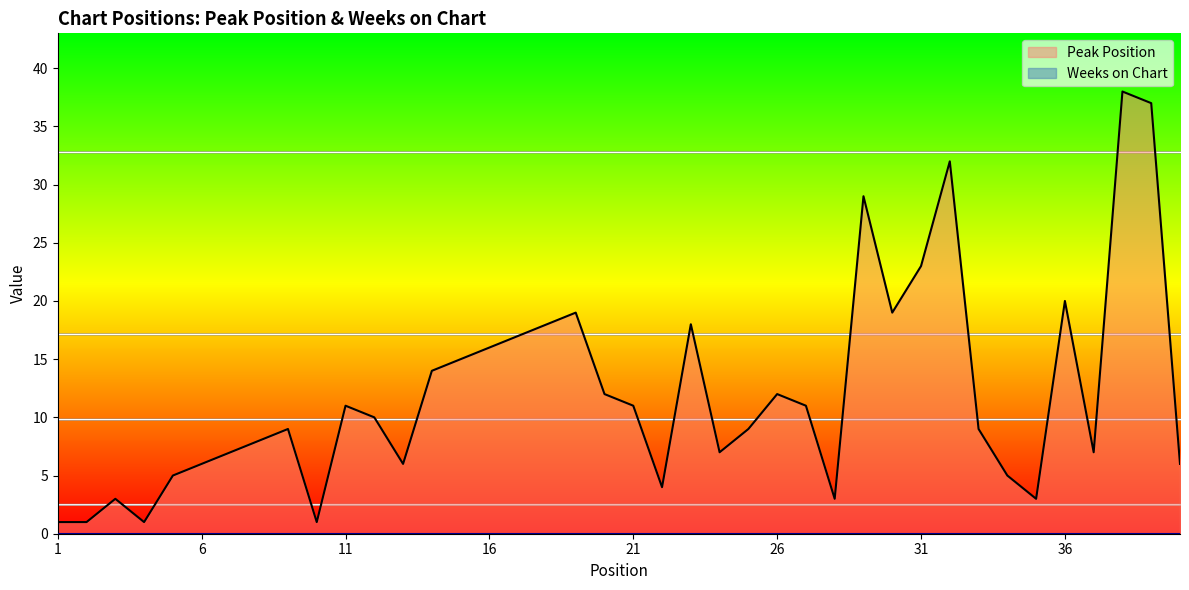

The chart shows a value of 18 at 23. True or false?

True